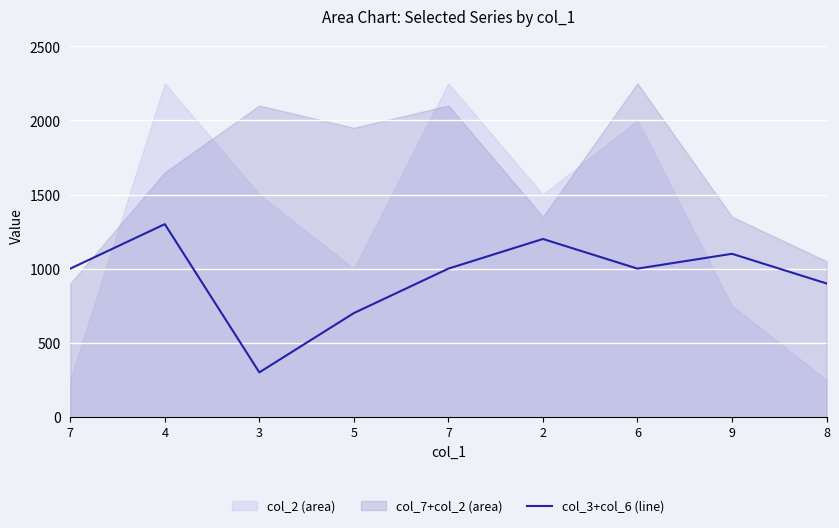

True or false: the data shows 555 at 8.

False